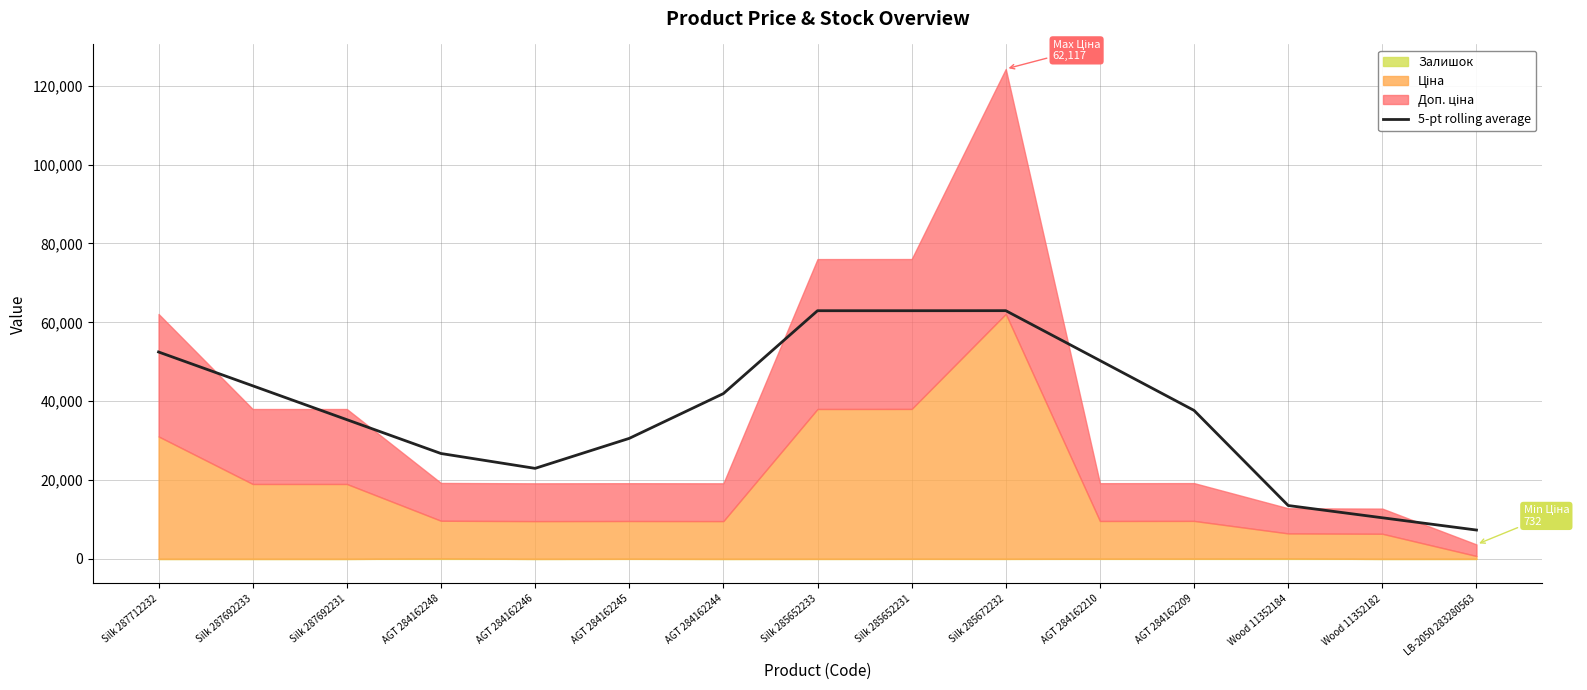

How many points are lower than both their immediate neighbors (excluding endpoints)?

1